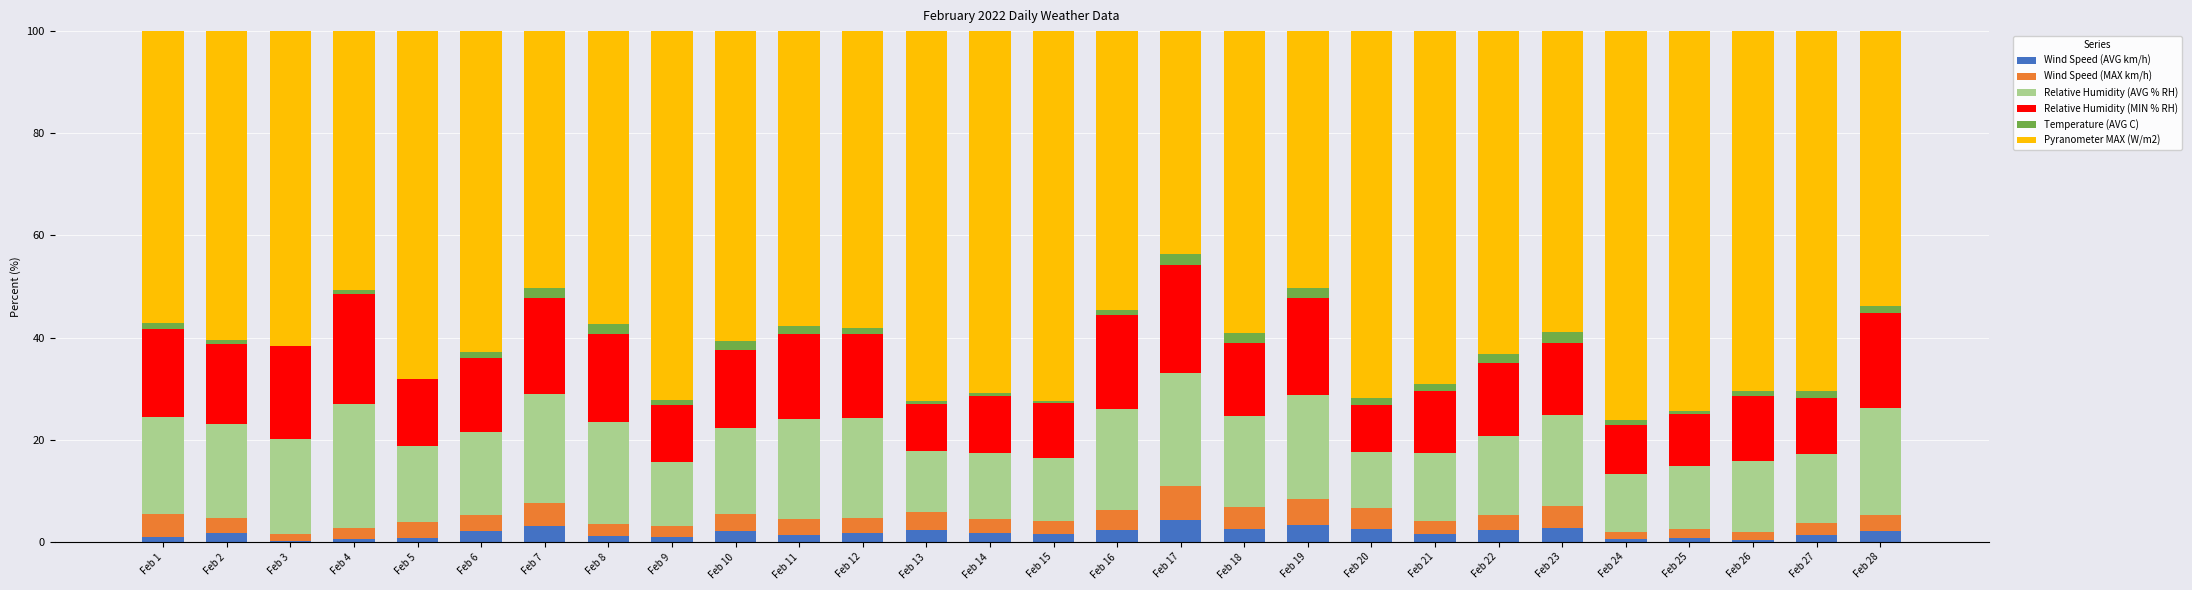

What is the highest value of the Wind Speed (AVG km/h) series?

4.4